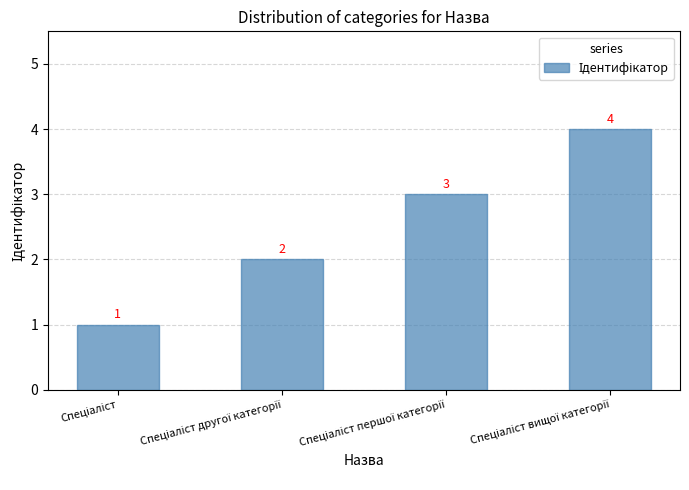

What is the value of the 3rd bar from the left?

3